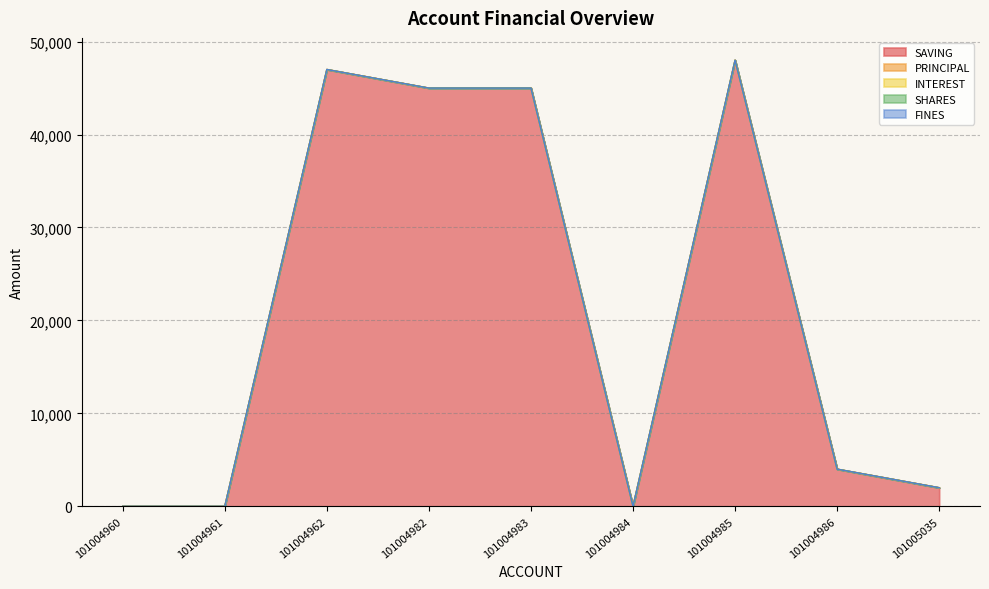

Where is SHARES nearest to the value 0?

101004960